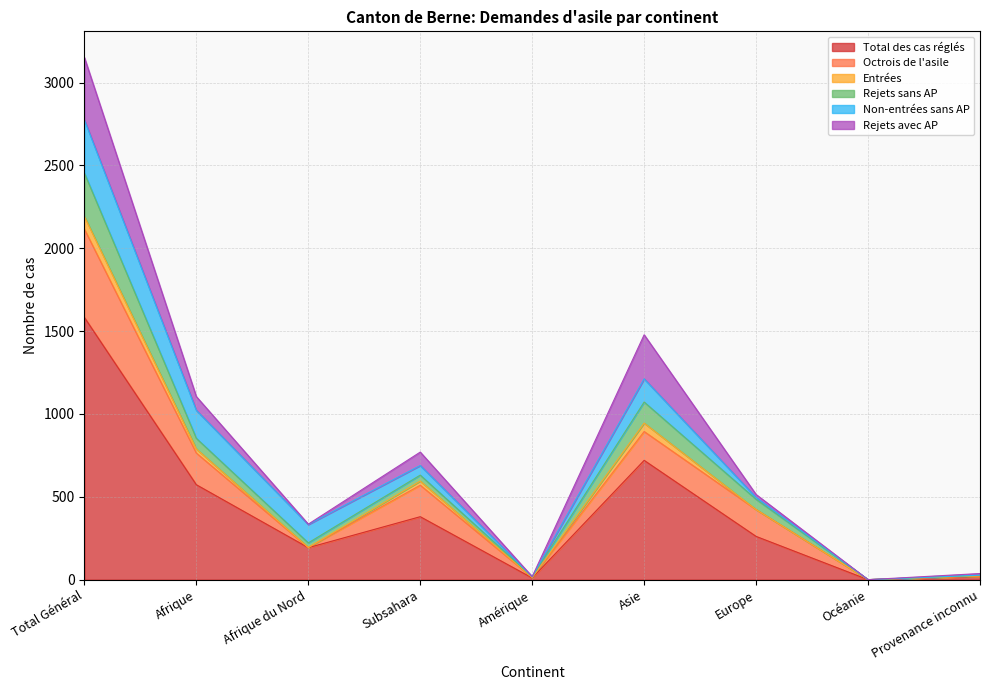

How many data points in Octrois de l'asile are above 162?

4